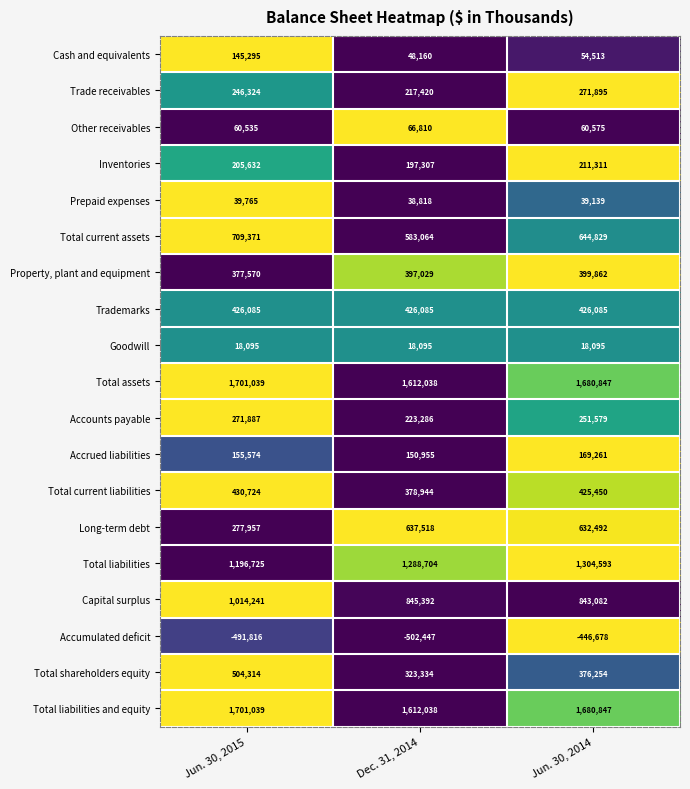

How many distinct data groups are displayed?

19